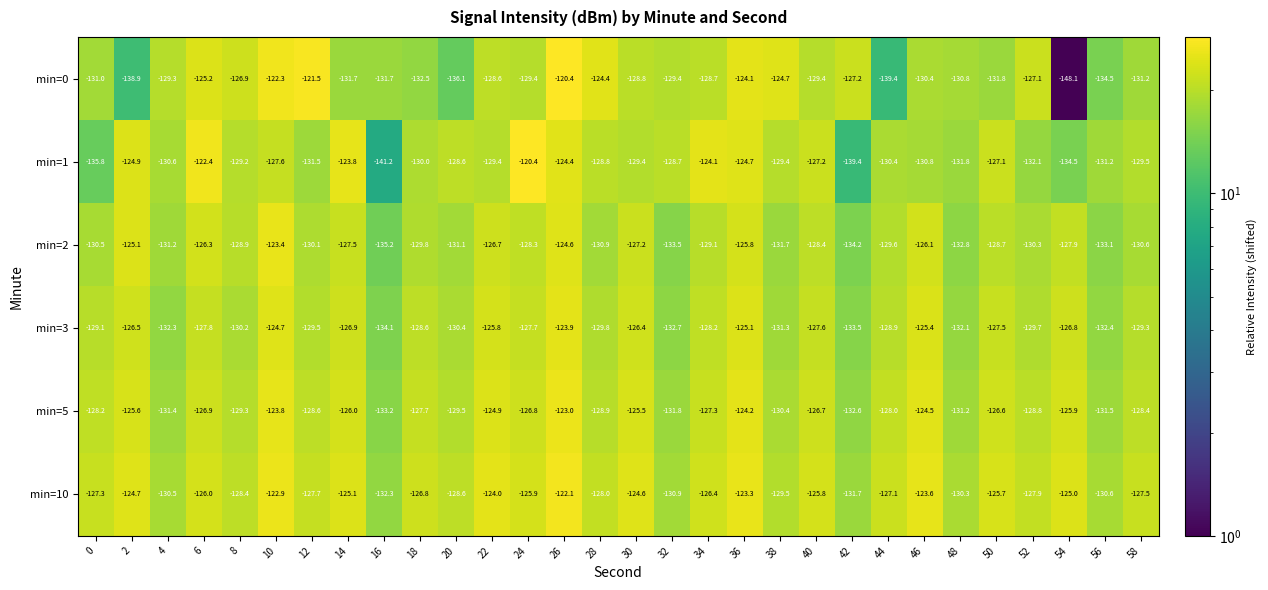

What is the highest value of the min=5 series?

-123.0